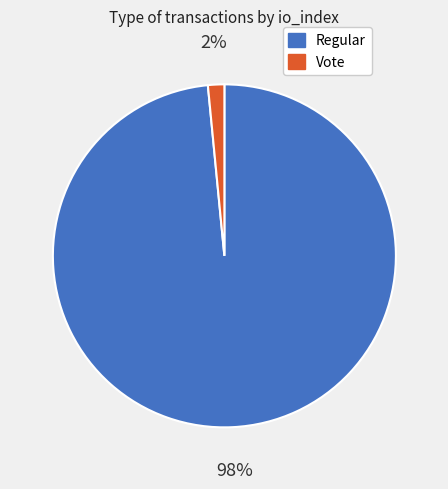

To the nearest percent, what is the average slice percentage?

50%